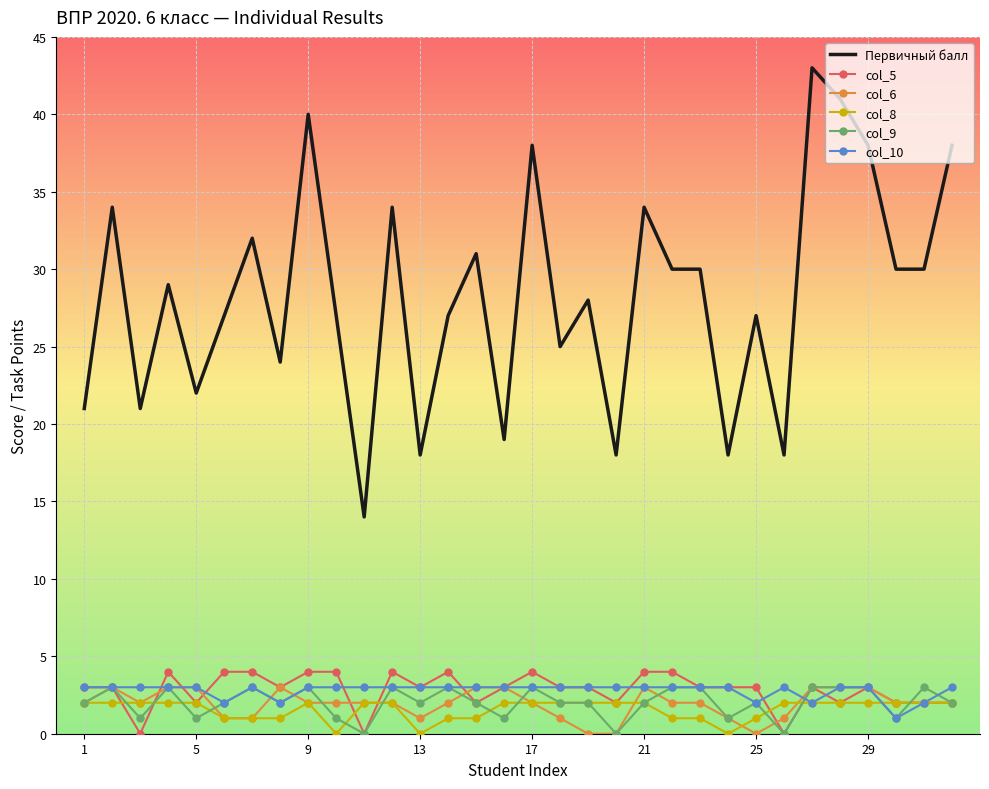

True or false: col_8 and Первичный балл cross at least once.

False